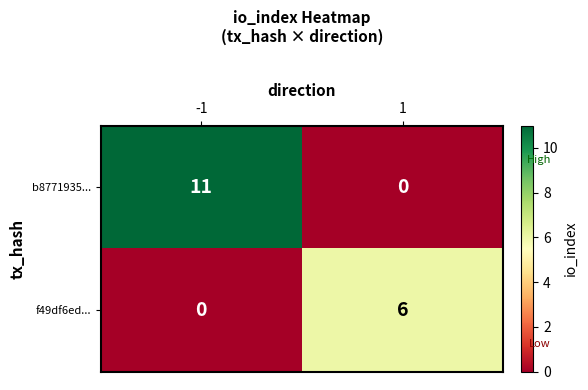

How many series are shown in this chart?

2